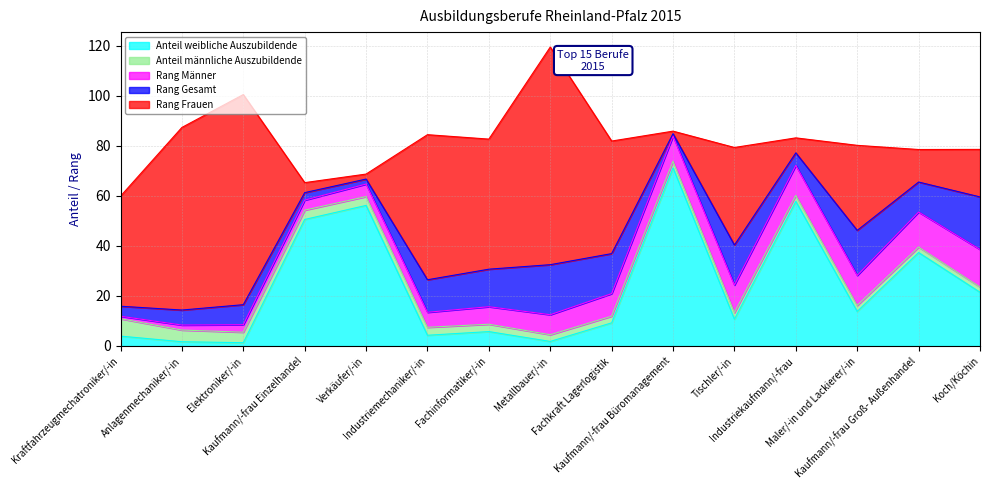

True or false: Anteil weibliche Auszubildende has a value of 3.9 at Kraftfahrzeugmechatroniker/-in.

True